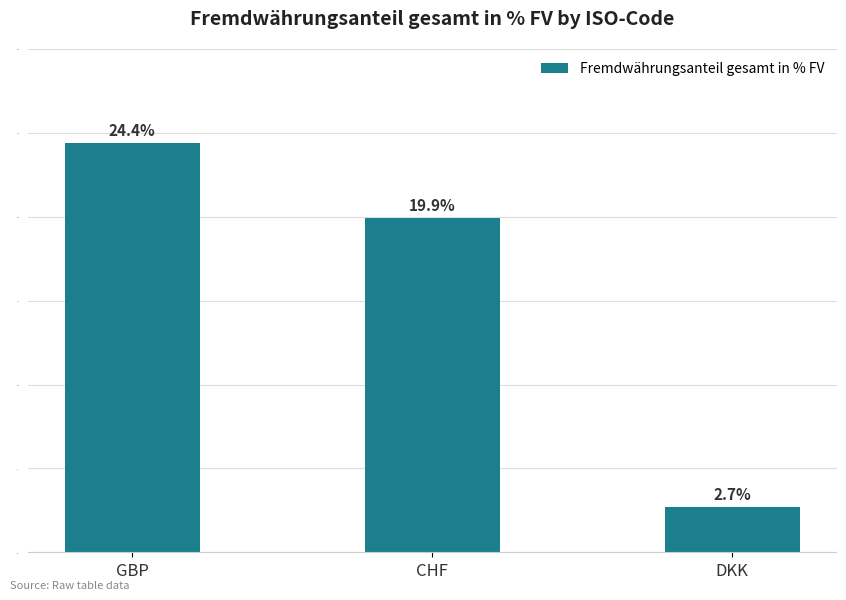

Which category has the highest value across all series?

GBP